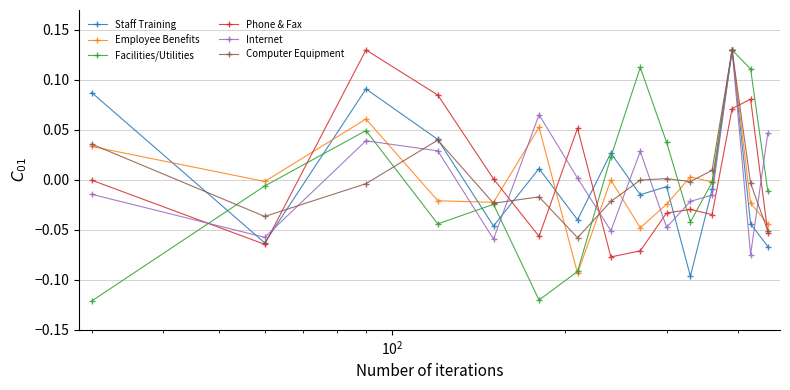

After their last crossing, which series has the higher values: Employee Benefits or Phone & Fax?

Employee Benefits